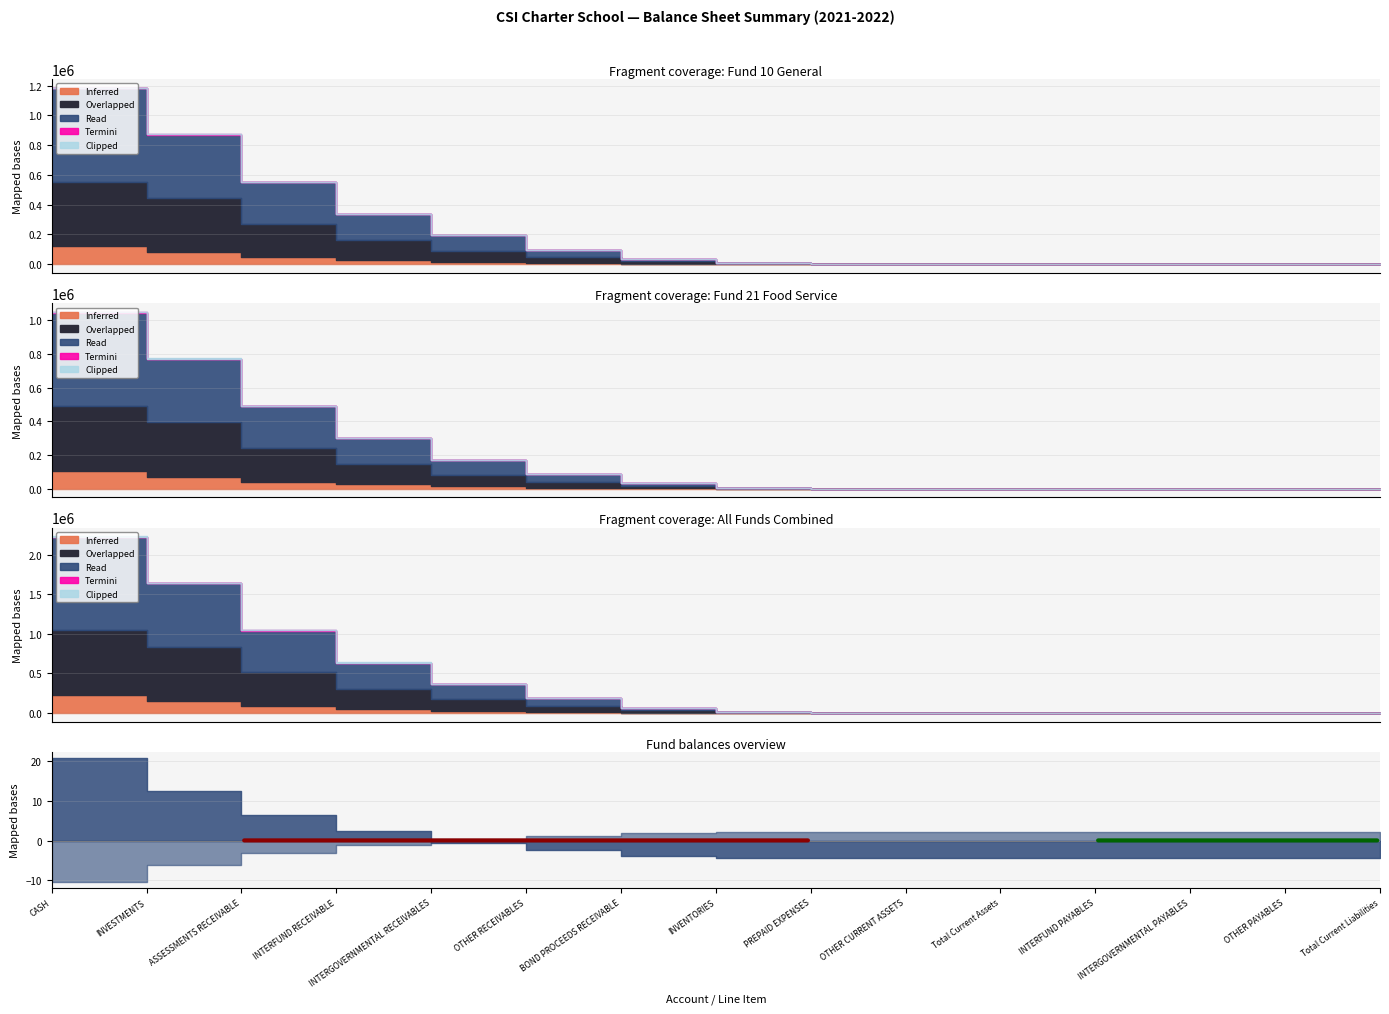

Which series has the largest range (max minus min)?

Read